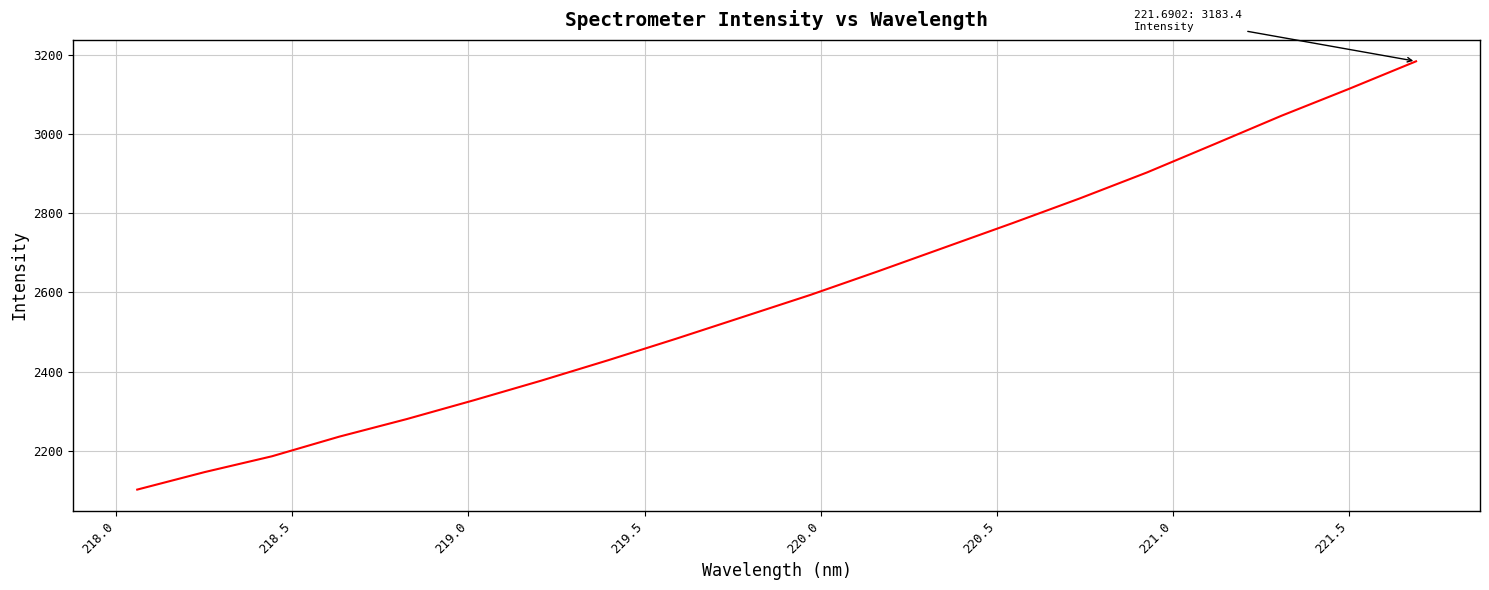

What is the greatest value displayed?

3183.4